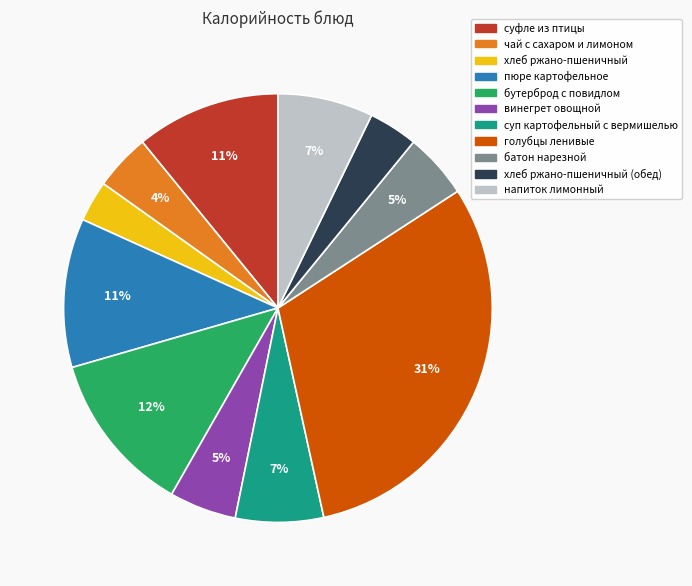

To the nearest percent, what is the average slice percentage?

9%